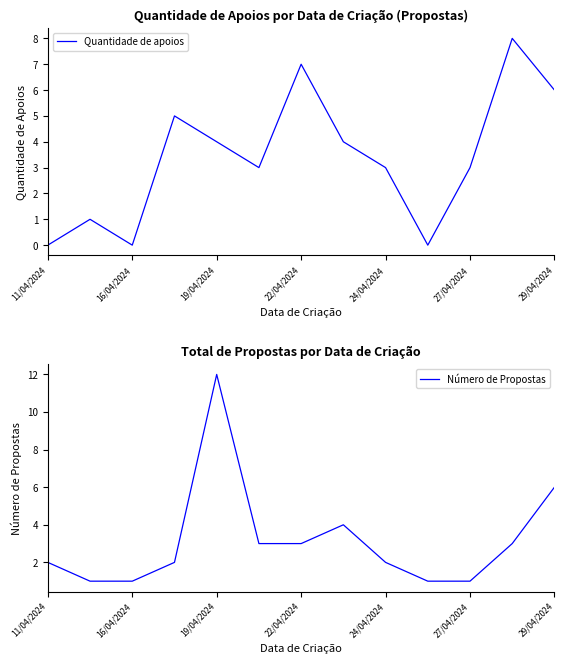

In Quantidade de apoios, how many points are lower than both neighbors (excluding endpoints)?

3